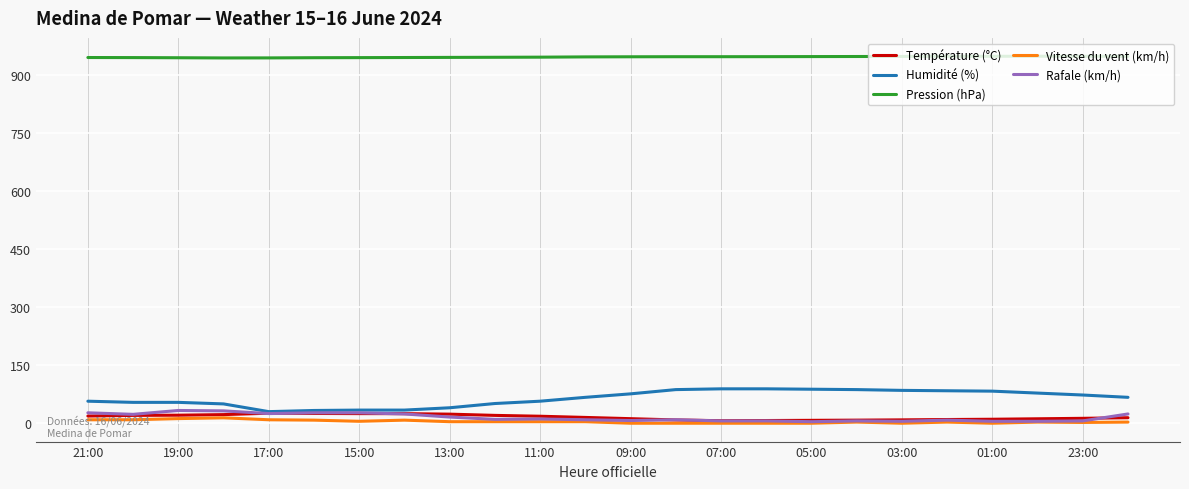

What is the average value of the Pression (hPa) series?

947.4